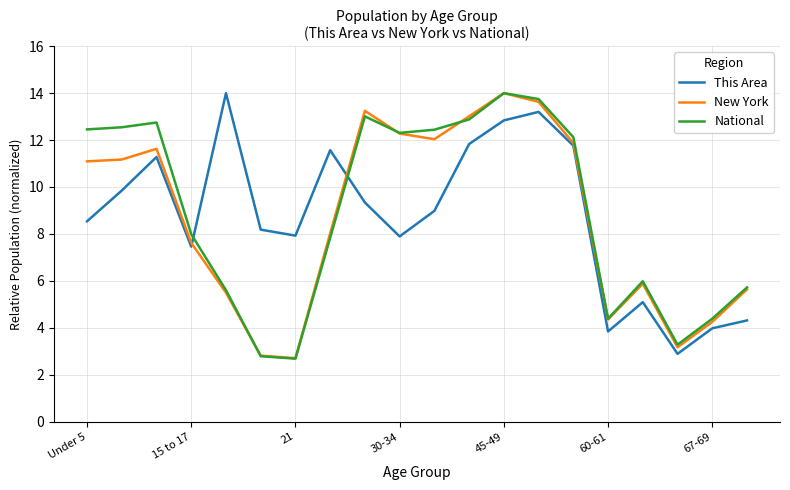

What is the maximum value shown in the chart?

14.0